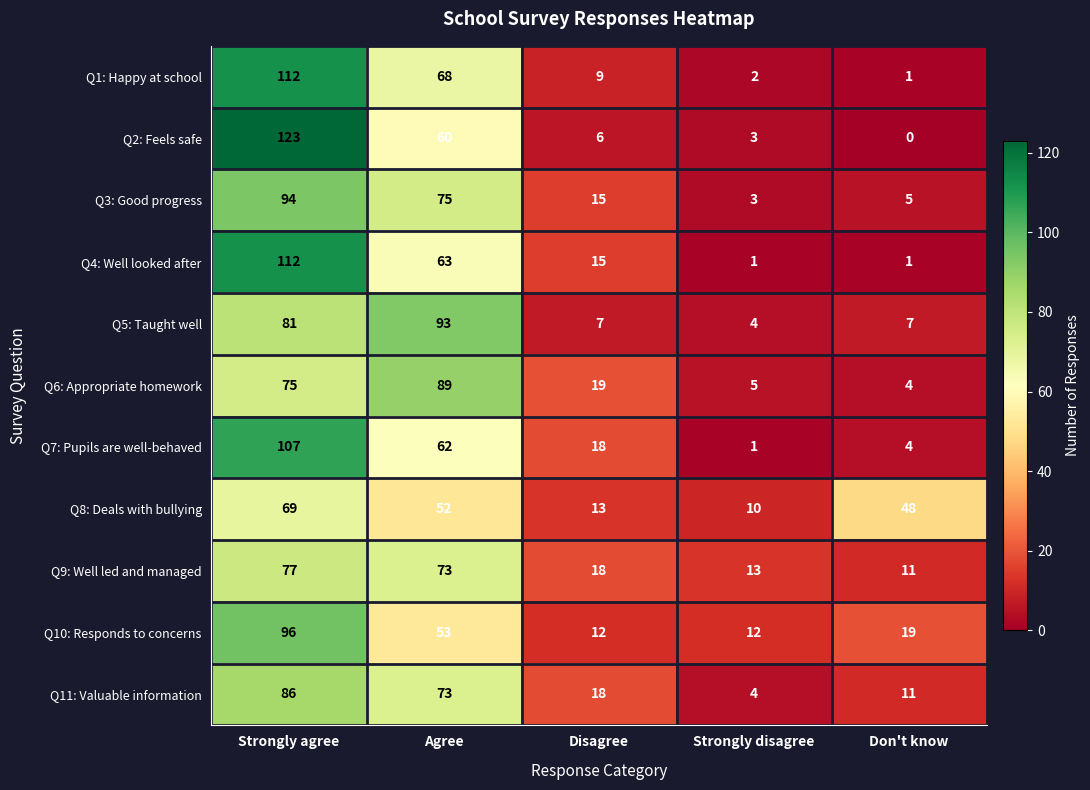

What is the difference between the maximum and minimum values in the Q4: Well looked after series?

111